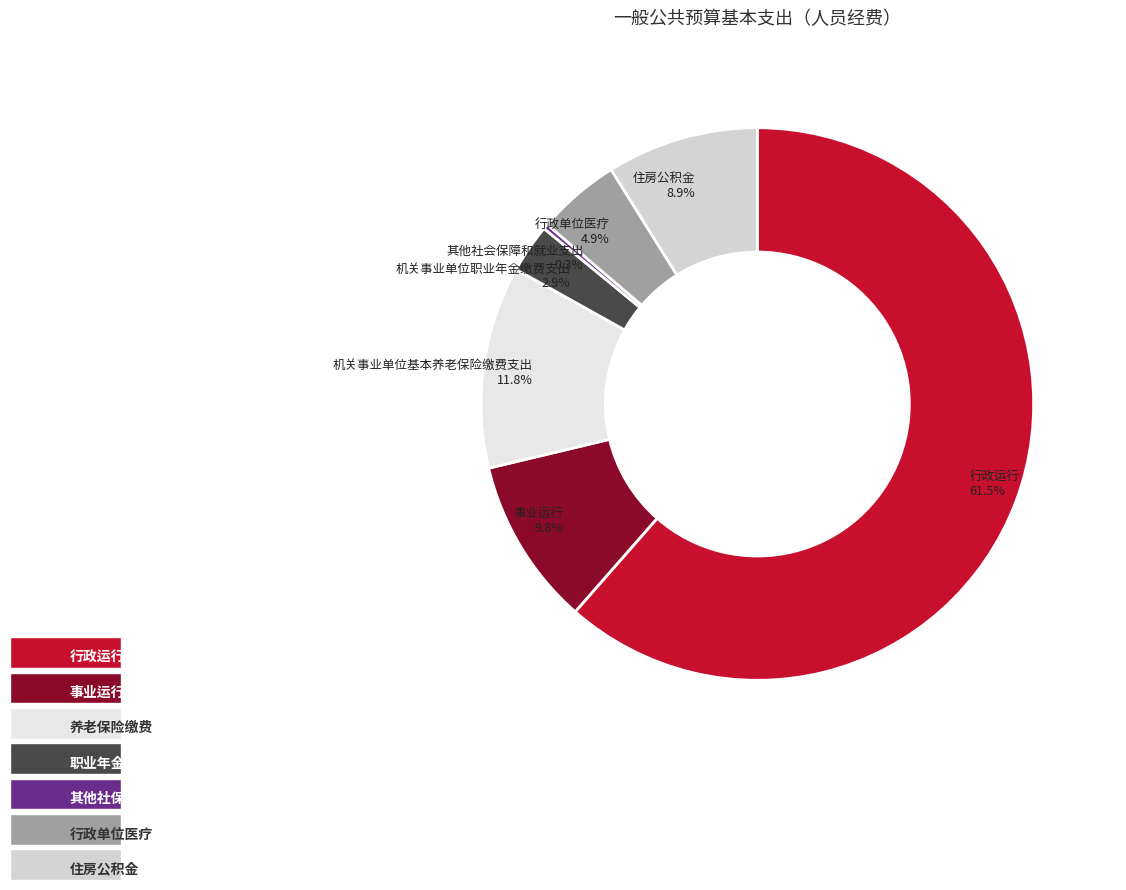

To the nearest percent, what is the average slice percentage?

14%